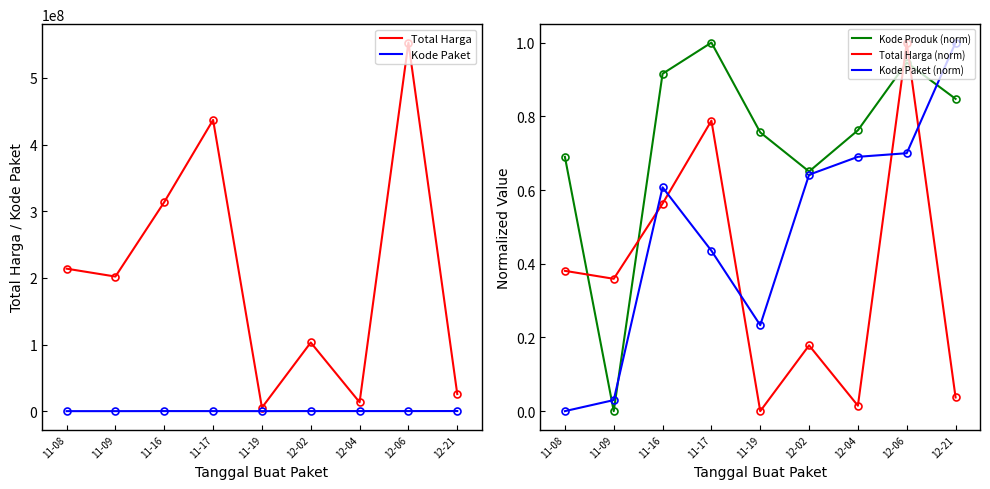

True or false: Kode Paket and Total Harga (norm) cross at least once.

False